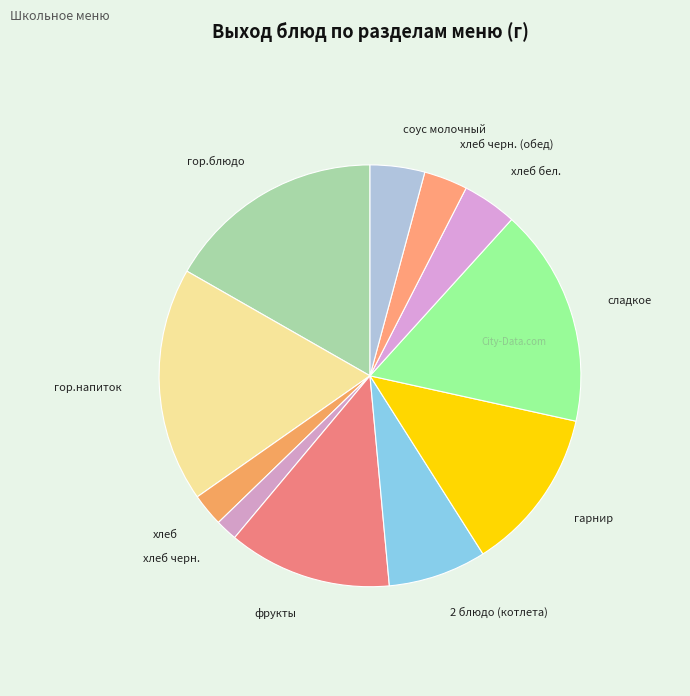

Is the sum of хлеб черн. and гор.напиток greater than half?

No